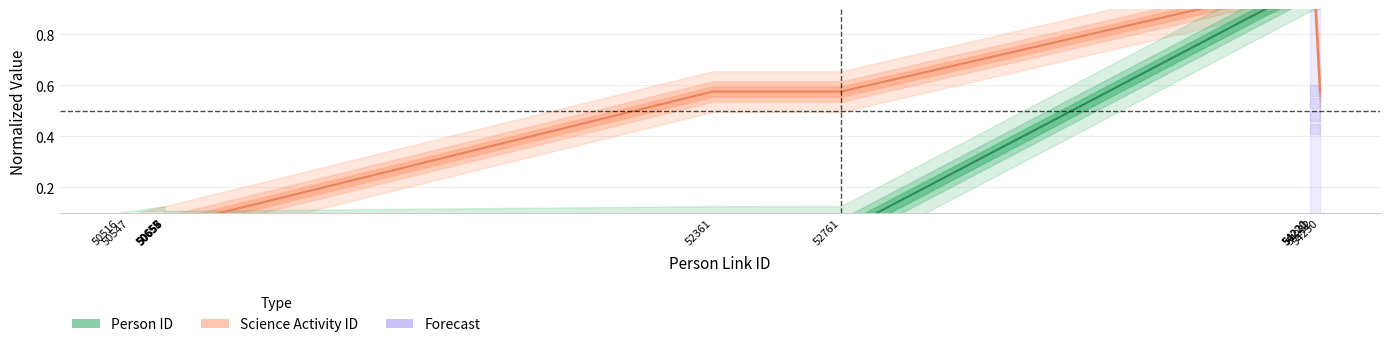

Reading left to right, what are all the values shown in this chart?

Person ID: 0.0	0.0	0.0	0.0	0.0	0.0	0.0	0.0	1.0	1.0	1.0	1.0
Science Activity ID: 0.0	0.0	0.0	0.0	0.0	0.0	0.6	0.6	1.0	1.0	1.0	0.6